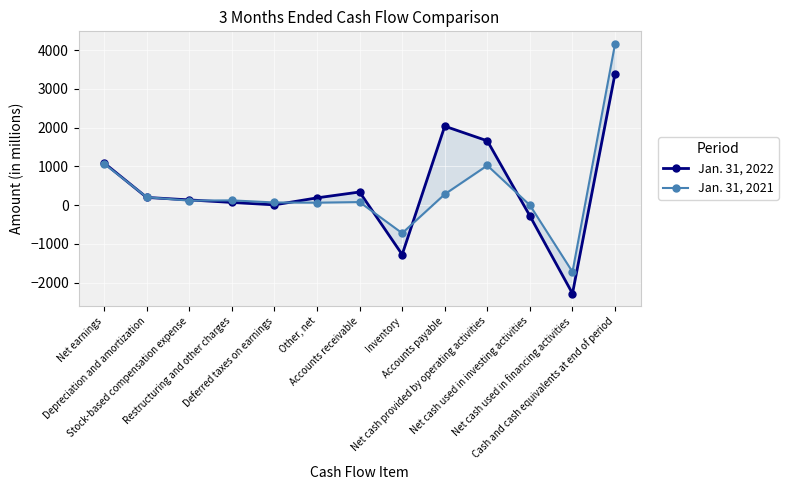

Which category has the lowest value across all series?

Net cash used in financing activities